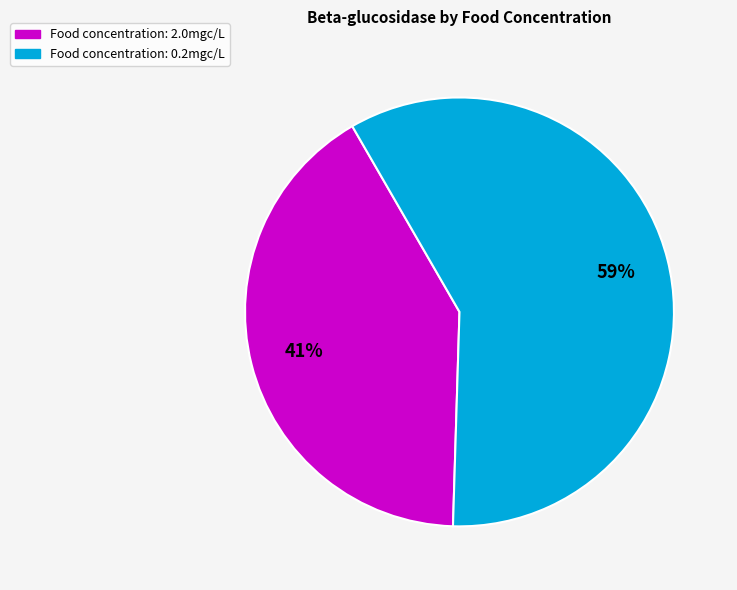

Is the sum of Food concentration: 2.0mgc/L and Food concentration: 0.2mgc/L greater than half?

Yes